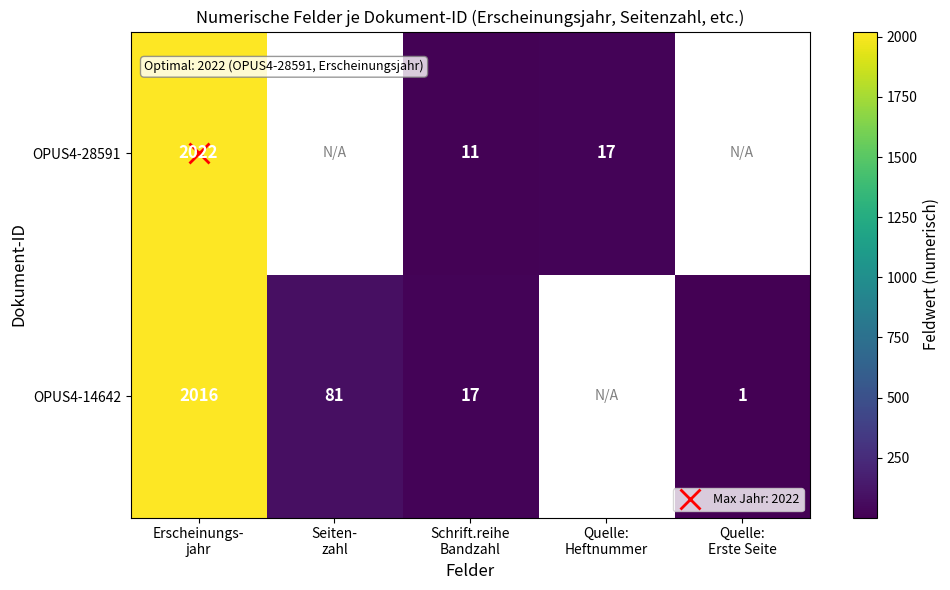

True or false: OPUS4-14642 has a value of 143.0 at Seiten- zahl.

False